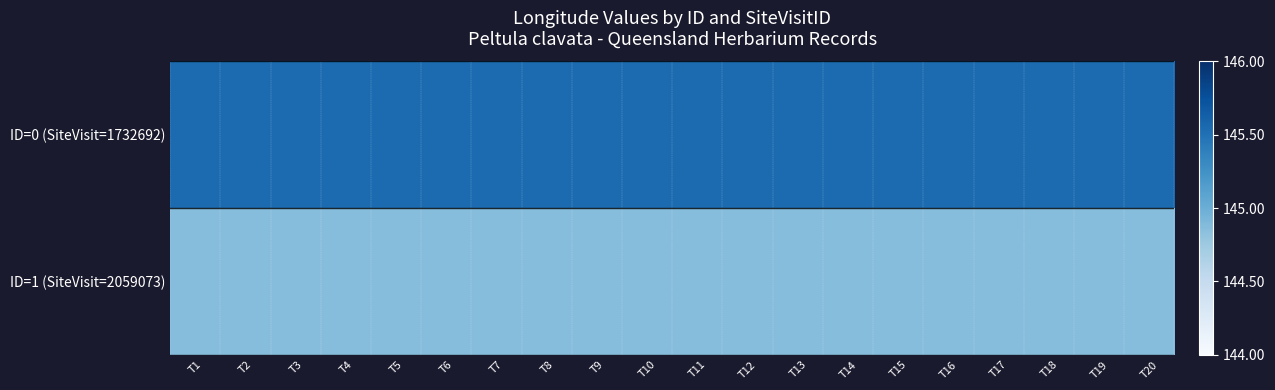

Rank the series at T17 from lowest to highest value.

ID=1 (SiteVisit=2059073), ID=0 (SiteVisit=1732692)